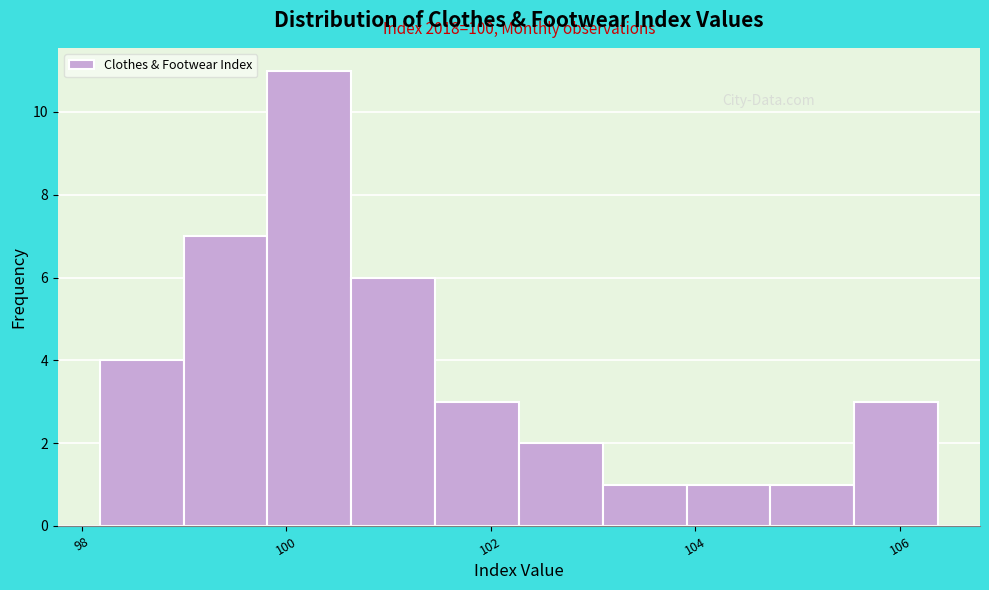

Which range on the x-axis has the tallest bar?

99.8 to 100.6